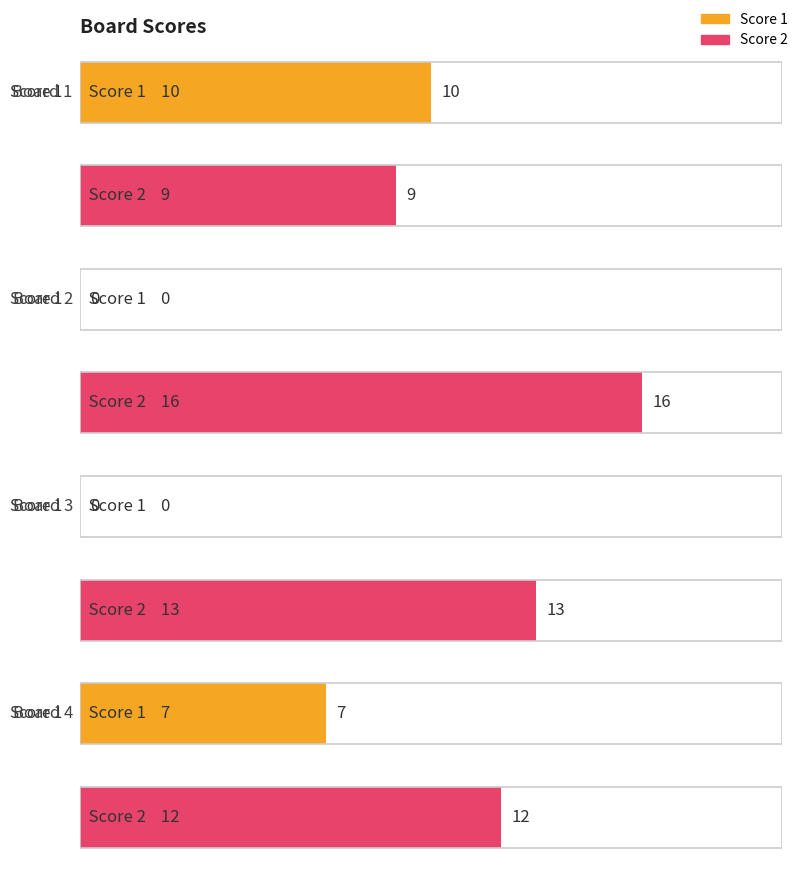

List the series in order of their overall mean, lowest first.

Score 1, Score 2